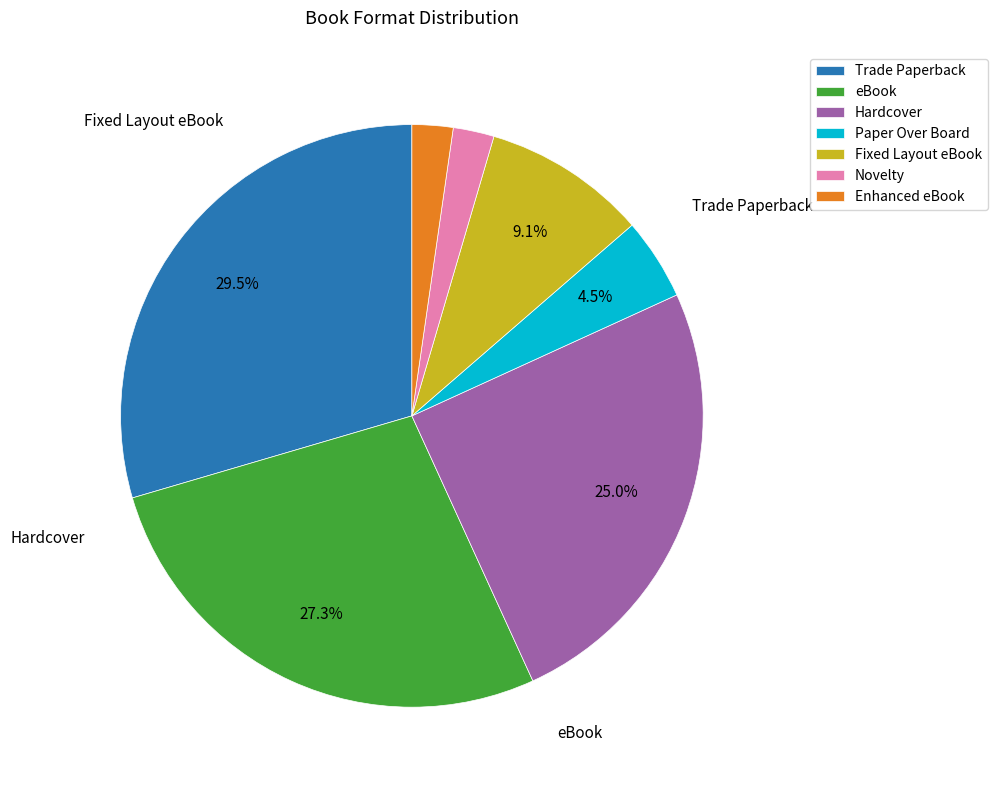

Combined, do Hardcover and Paper Over Board account for over 50%?

No